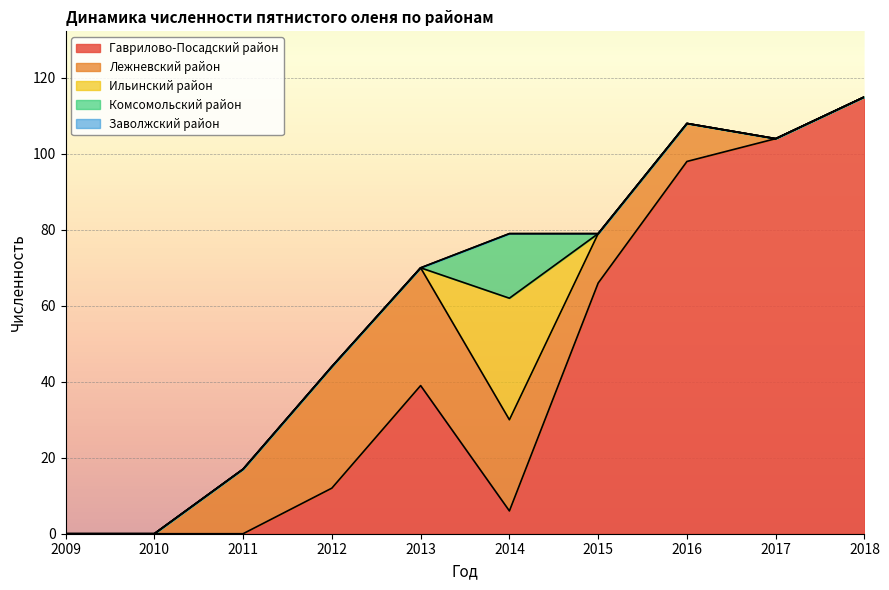

Between 2009 and 2015, which series saw the biggest shift?

Гаврилово-Посадский район